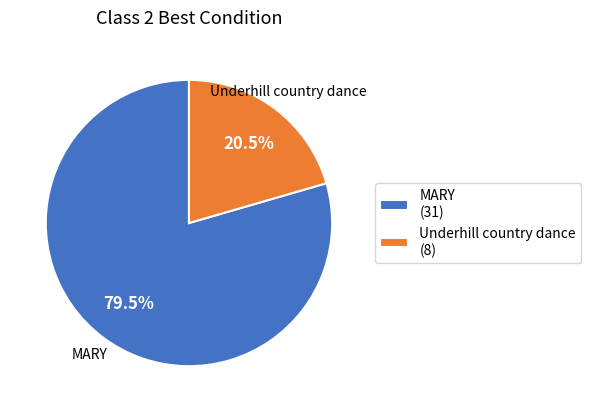

Rank the categories by value from highest to lowest.

MARY, Underhill country dance